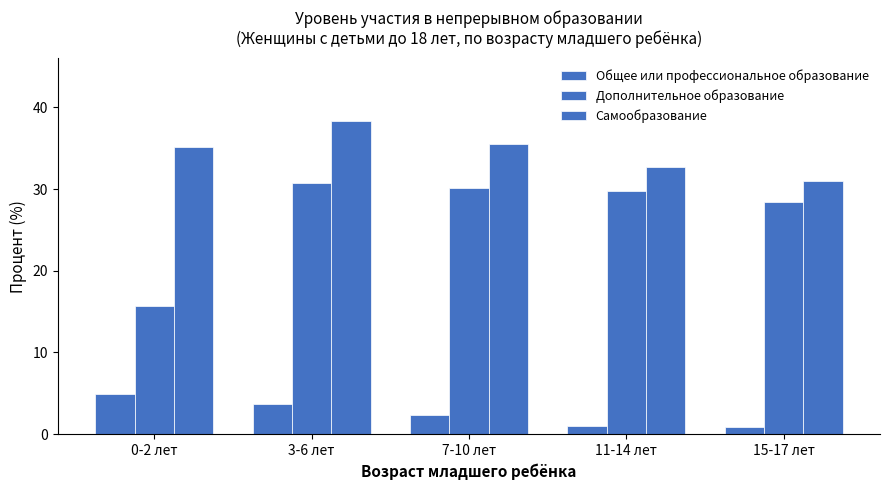

Rank the series by their maximum value, from lowest to highest.

Общее или профессиональное образование, Дополнительное образование, Самообразование